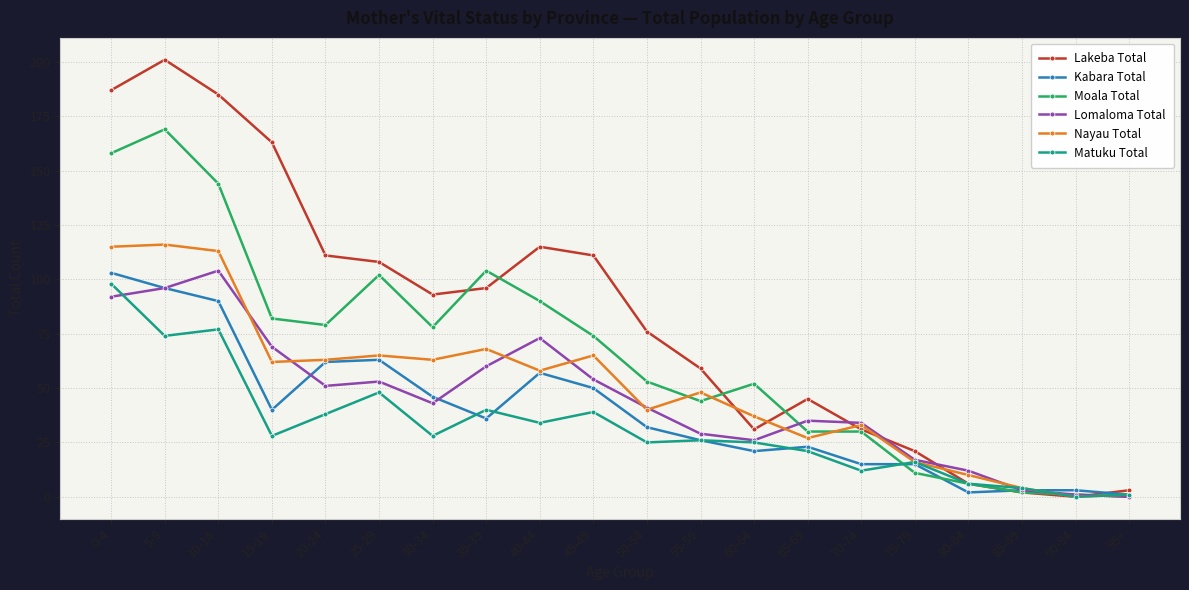

Reading right to left, what are all the values shown in this chart?

Lakeba Total: 95+=3	90-94=0	85-89=2	80-84=6	75-79=21	70-74=31	65-69=45	60-64=31	55-59=59	50-54=76	45-49=111	40-44=115	35-39=96	30-34=93	25-29=108	20-24=111	15-19=163	10-14=185	5-9=201	0-4=187
Kabara Total: 95+=1	90-94=3	85-89=3	80-84=2	75-79=15	70-74=15	65-69=23	60-64=21	55-59=26	50-54=32	45-49=50	40-44=57	35-39=36	30-34=46	25-29=63	20-24=62	15-19=40	10-14=90	5-9=96	0-4=103
Moala Total: 95+=0	90-94=1	85-89=2	80-84=6	75-79=11	70-74=30	65-69=30	60-64=52	55-59=44	50-54=53	45-49=74	40-44=90	35-39=104	30-34=78	25-29=102	20-24=79	15-19=82	10-14=144	5-9=169	0-4=158
Lomaloma Total: 95+=0	90-94=1	85-89=3	80-84=12	75-79=17	70-74=34	65-69=35	60-64=26	55-59=29	50-54=41	45-49=54	40-44=73	35-39=60	30-34=43	25-29=53	20-24=51	15-19=69	10-14=104	5-9=96	0-4=92
Nayau Total: 95+=1	90-94=0	85-89=4	80-84=10	75-79=16	70-74=33	65-69=27	60-64=37	55-59=48	50-54=40	45-49=65	40-44=58	35-39=68	30-34=63	25-29=65	20-24=63	15-19=62	10-14=113	5-9=116	0-4=115
Matuku Total: 95+=1	90-94=0	85-89=4	80-84=6	75-79=16	70-74=12	65-69=21	60-64=25	55-59=26	50-54=25	45-49=39	40-44=34	35-39=40	30-34=28	25-29=48	20-24=38	15-19=28	10-14=77	5-9=74	0-4=98